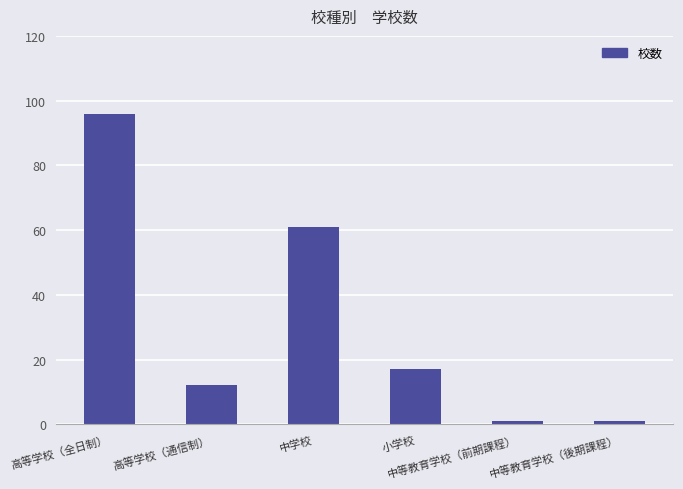

Reading left to right, list all the values displayed in this chart.

高等学校（全日制）=96	高等学校（通信制）=12	中学校=61	小学校=17	中等教育学校（前期課程）=1	中等教育学校（後期課程）=1